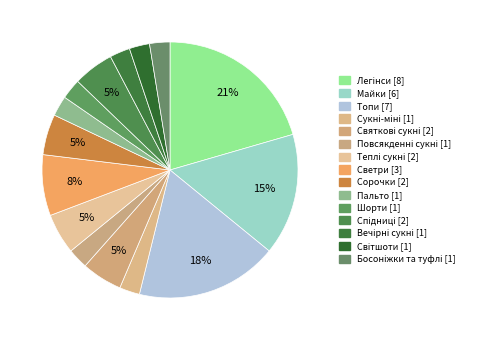

Count the number of slices in the pie.

15